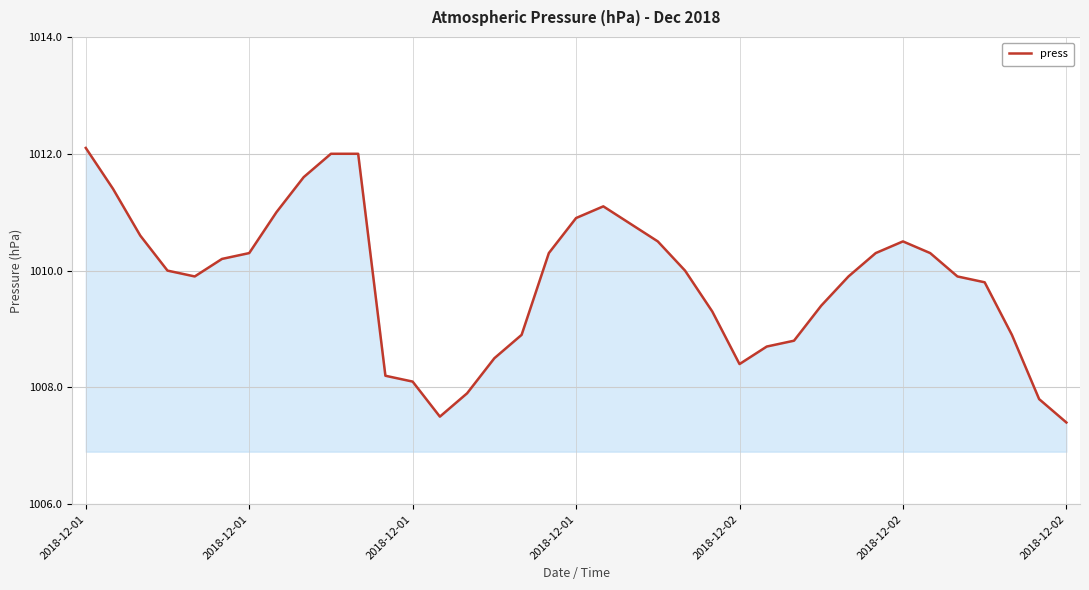

What is the minimum value shown in the chart?

1007.4